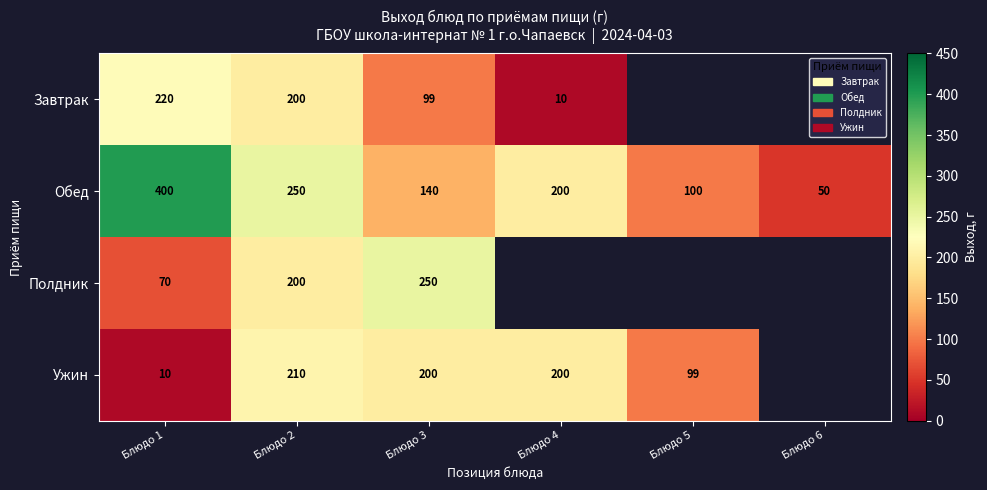

How many series are shown in this chart?

4